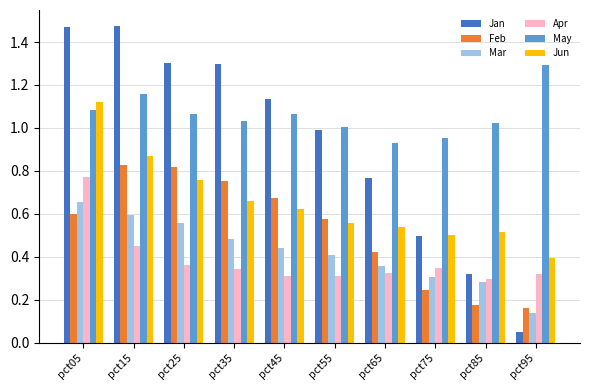

True or false: Feb has a value of 0.3 at pct85.

False